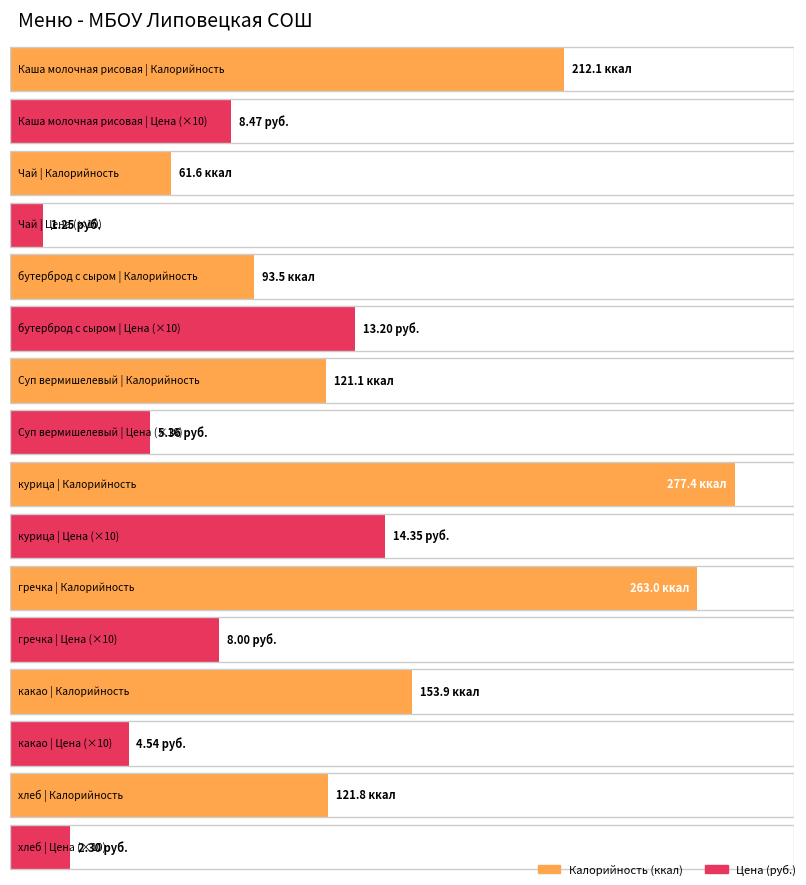

Reading left to right, what are all the values shown in this chart?

Калорийность: Каша молочная рисовая=212.1	Чай=61.6	бутерброд с сыром=93.5	Суп вермишелевый=121.1	курица=277.4	гречка=263.0	какао=153.9	хлеб=121.8
Цена: Каша молочная рисовая=8.5	Чай=1.2	бутерброд с сыром=13.2	Суп вермишелевый=5.4	курица=14.3	гречка=8.0	какао=4.5	хлеб=2.3